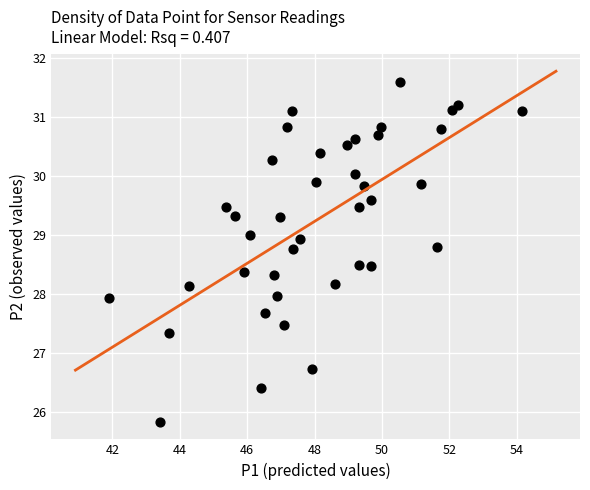

What is the range of X values (max minus min)?

12.3